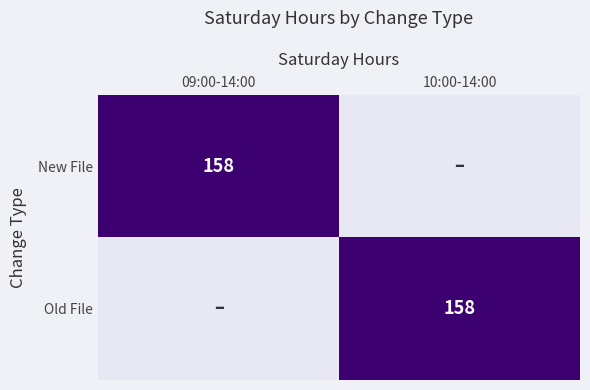

Which label corresponds to the smallest value in the chart?

10:00-14:00